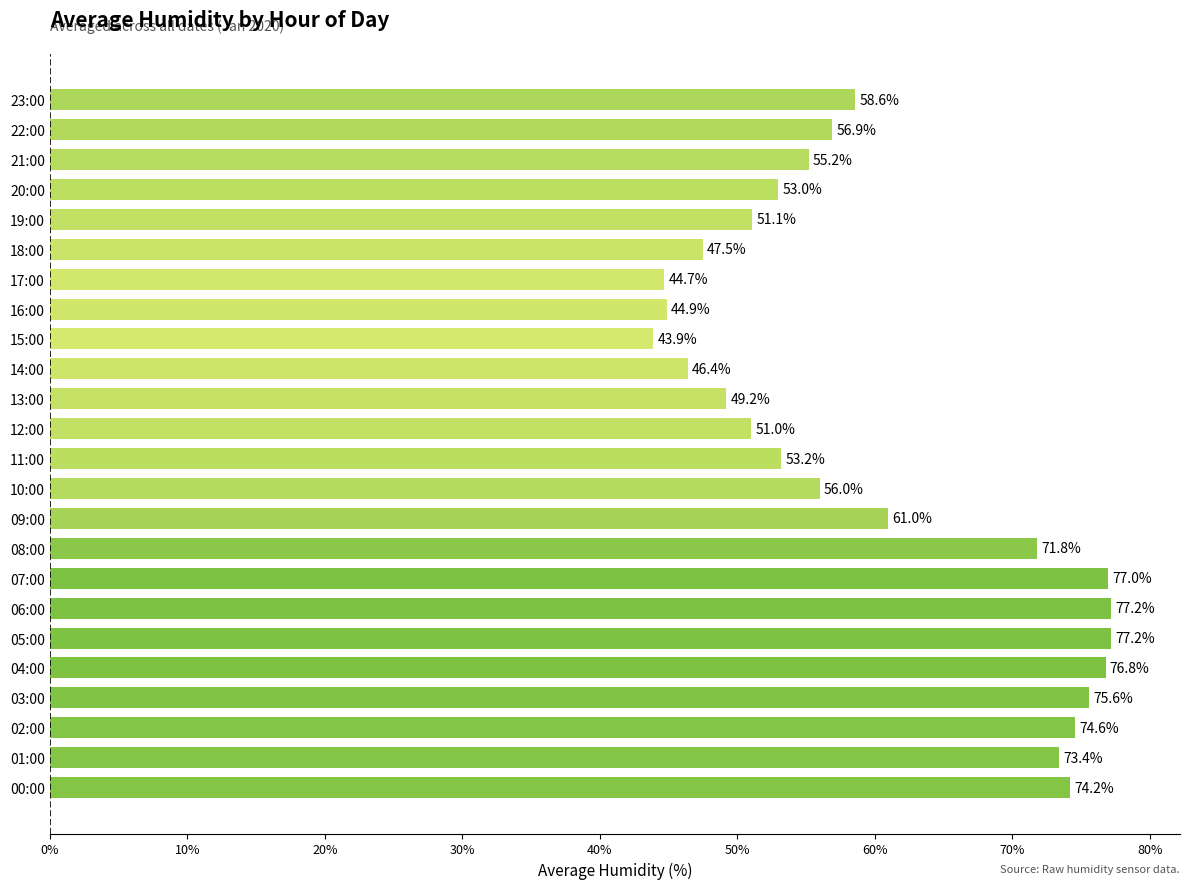

What is the smallest value displayed?

43.9